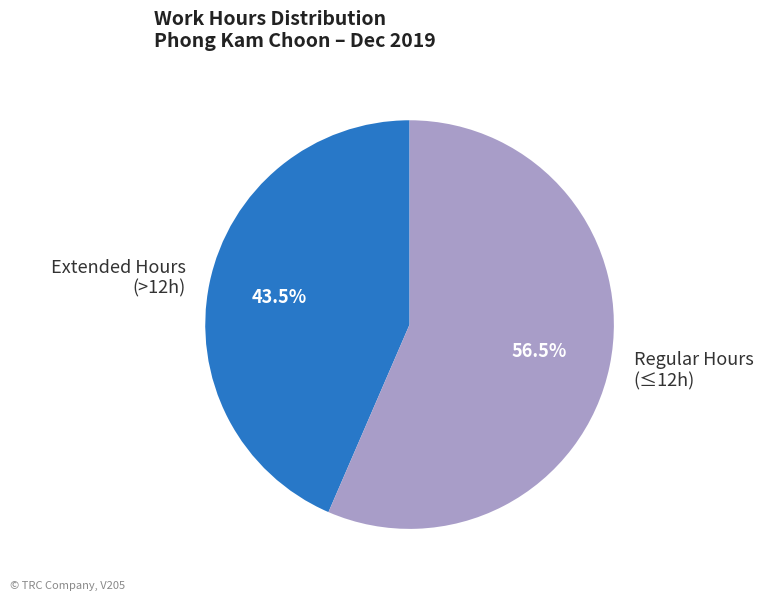

Is the sum of Extended Hours (>12h) and Regular Hours (≤12h) greater than half?

Yes